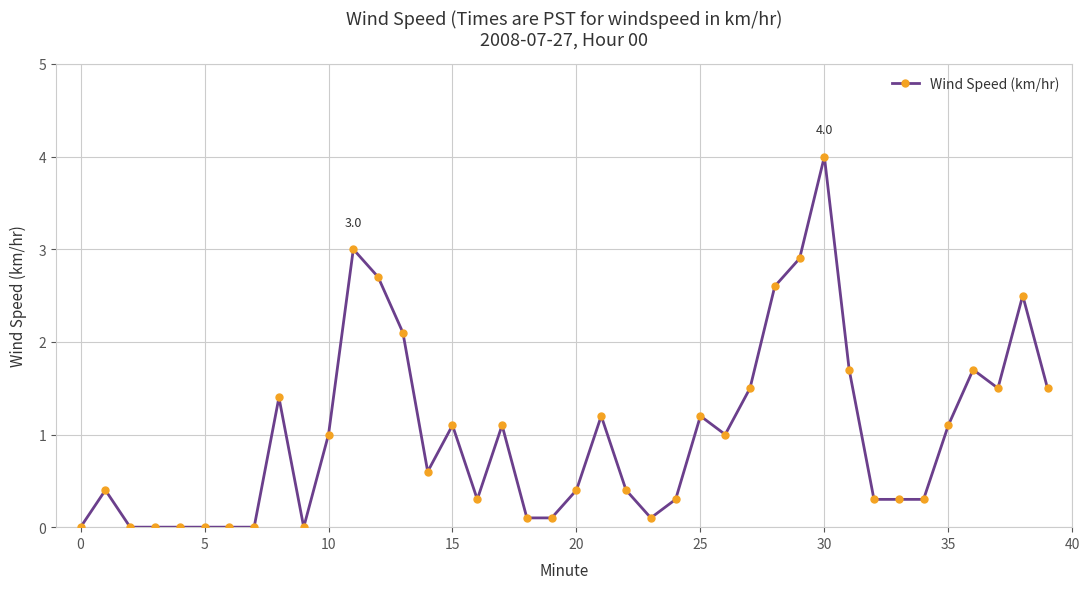

What is the value of the 38th point from the left?

1.5